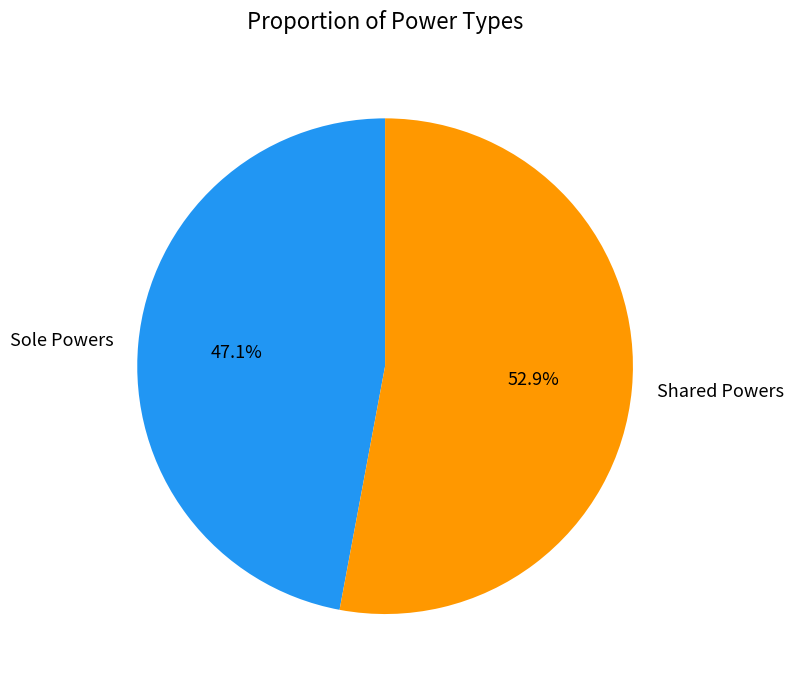

Does any single category account for the majority?

Yes